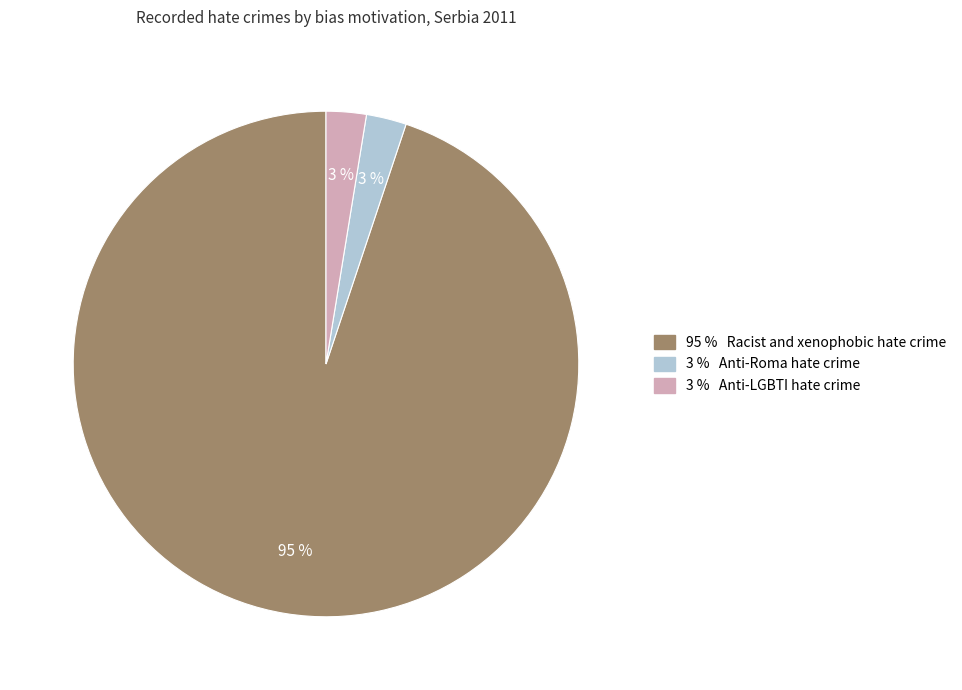

Is there any slice that represents more than half of the pie?

Yes